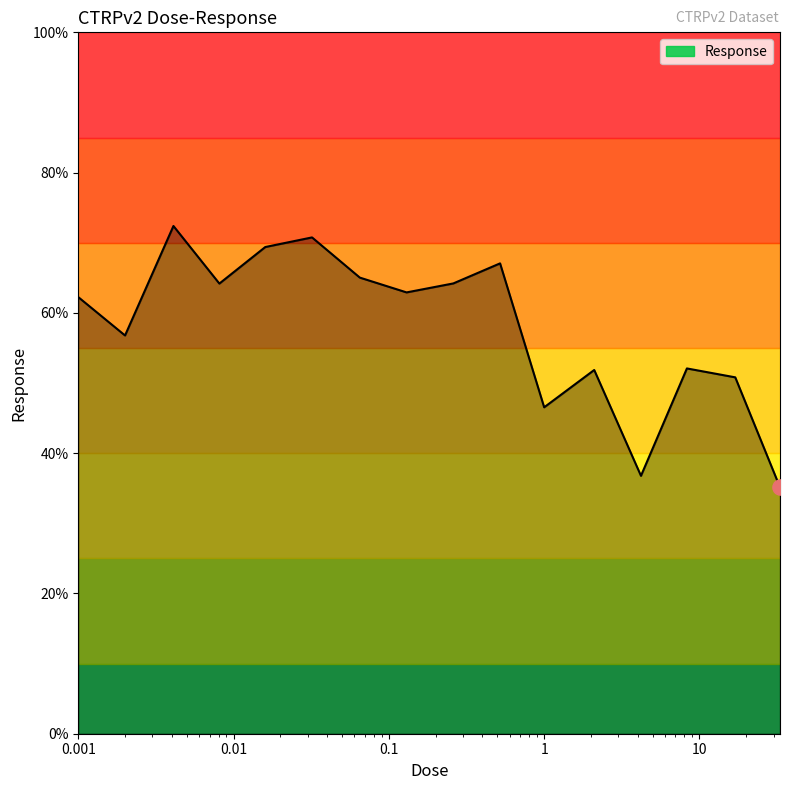

What is the minimum value shown in the chart?

35.1